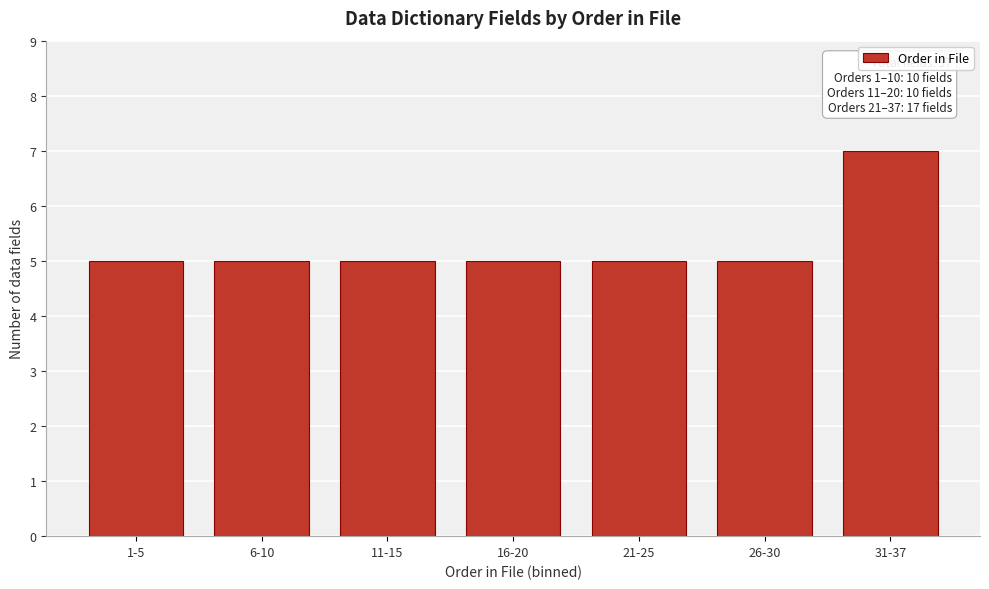

Reading right to left, what are all the values shown in this chart?

31-37=7	26-30=5	21-25=5	16-20=5	11-15=5	6-10=5	1-5=5